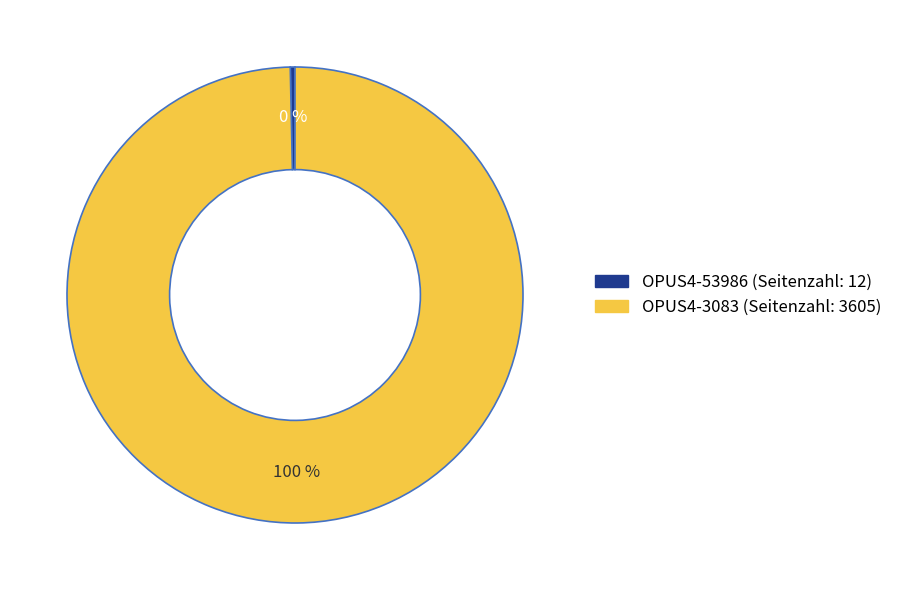

Is OPUS4-3083 the majority of the pie?

Yes